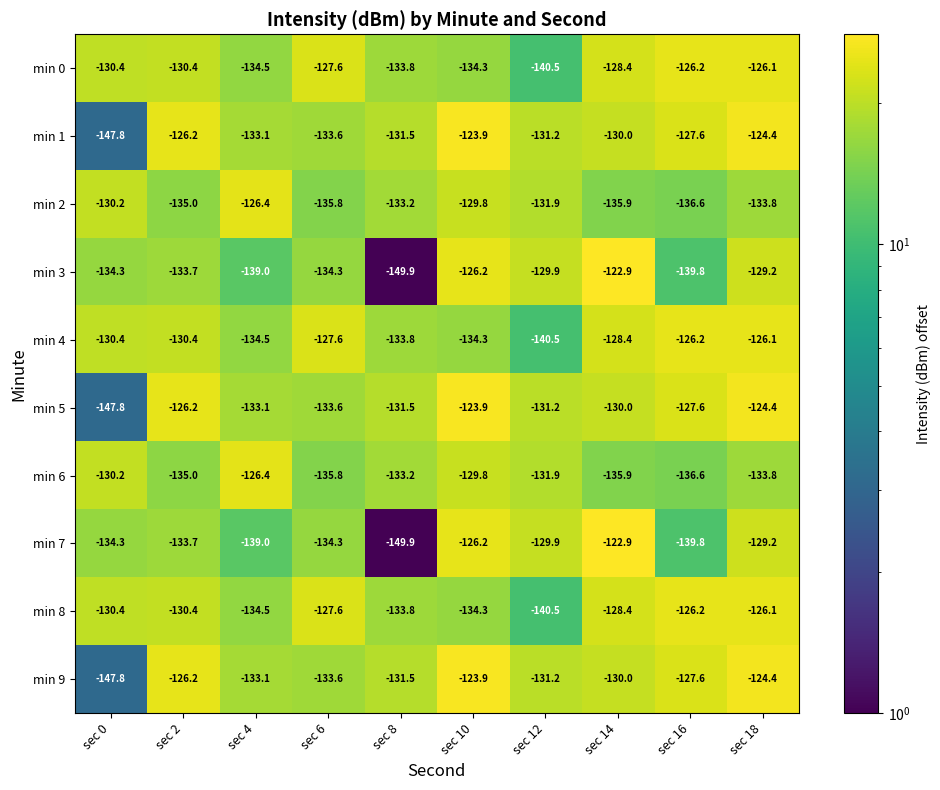

What is the difference between the highest and lowest values at sec 18?

9.4